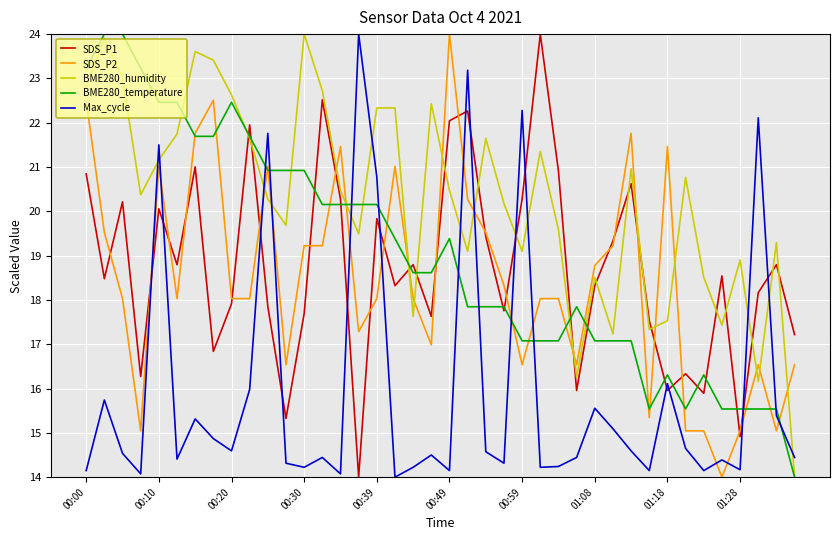

After their last crossing, which series has the higher values: SDS_P2 or Max_cycle?

SDS_P2